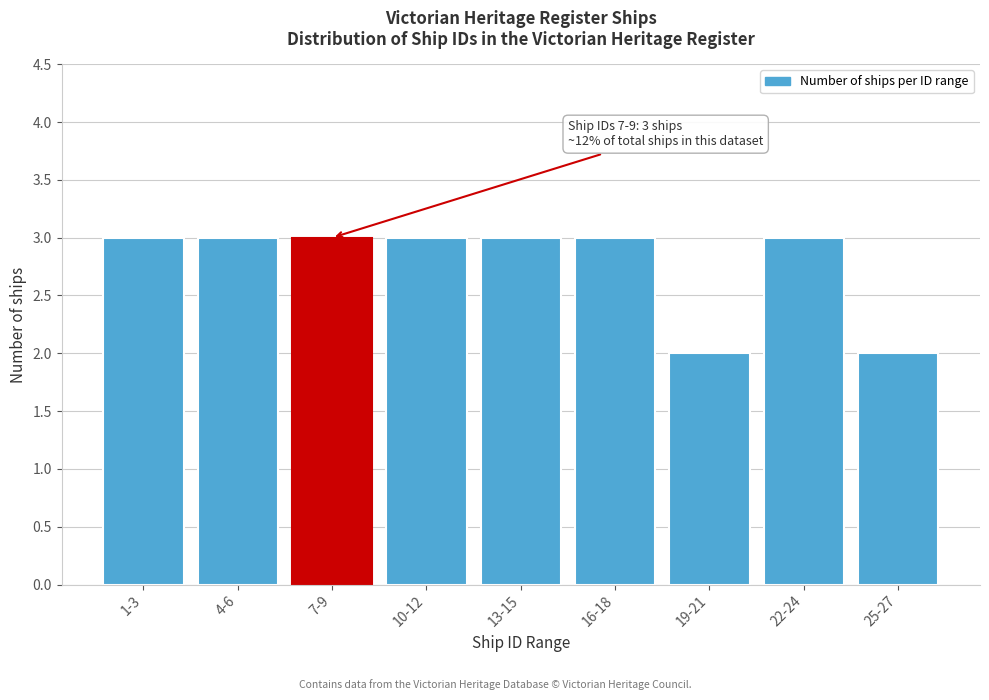

Reading right to left, list all the values displayed in this chart.

25-27=2	22-24=3	19-21=2	16-18=3	13-15=3	10-12=3	7-9=3	4-6=3	1-3=3